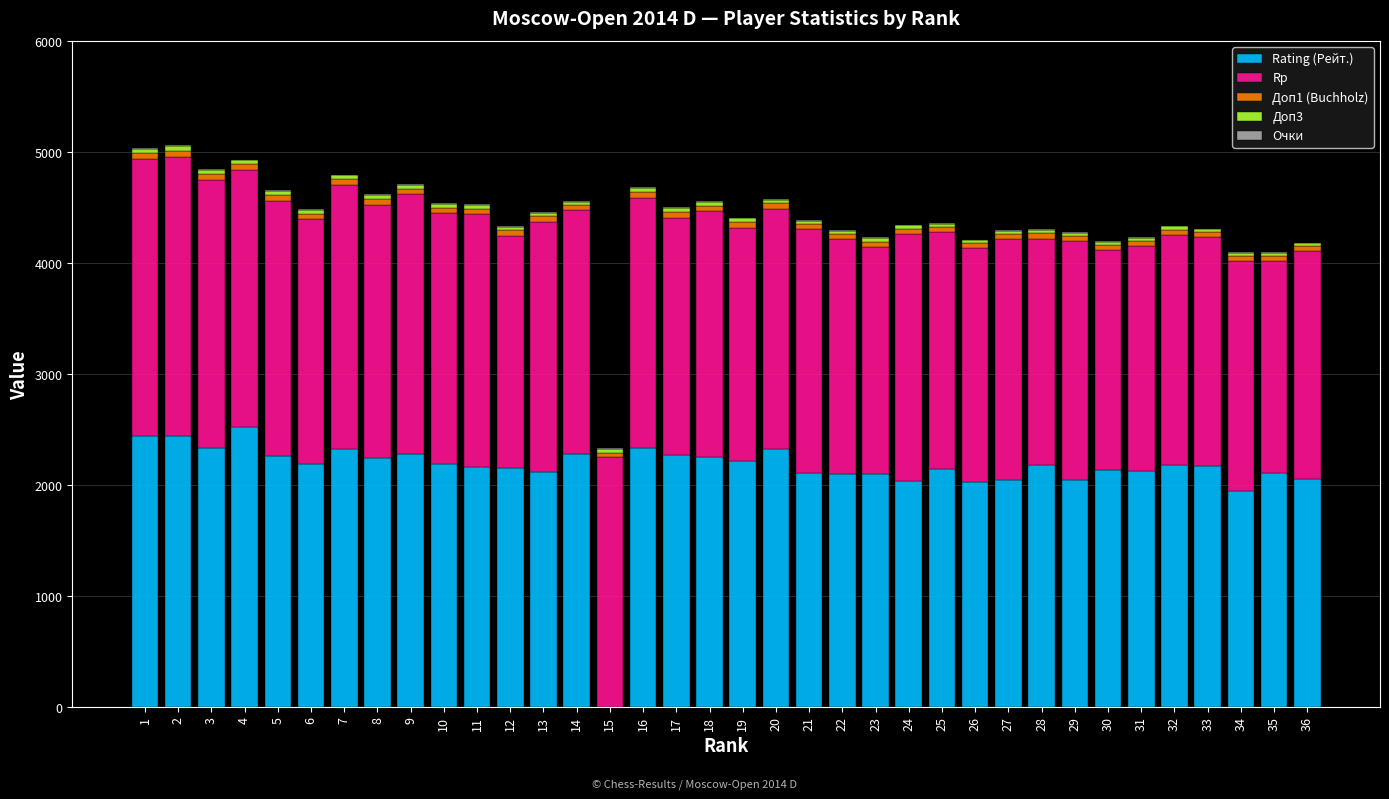

At which label does Rating (Рейт.) first exceed 2179?

1